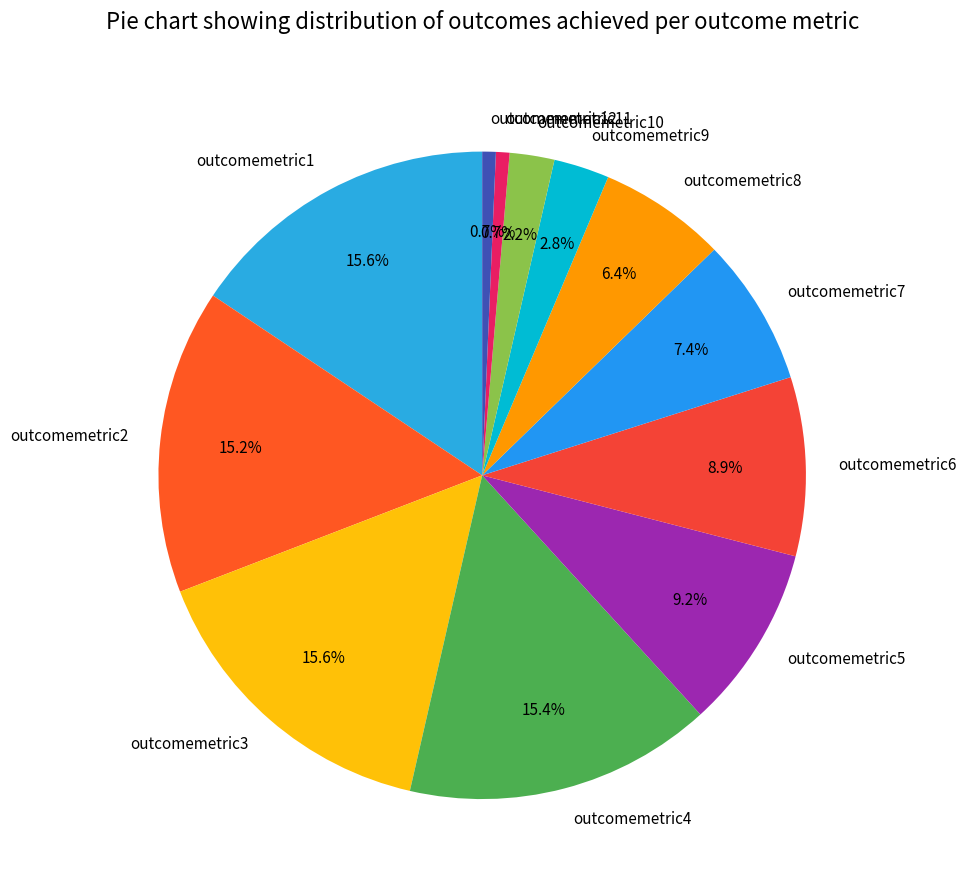

How many segments does this pie chart have?

12